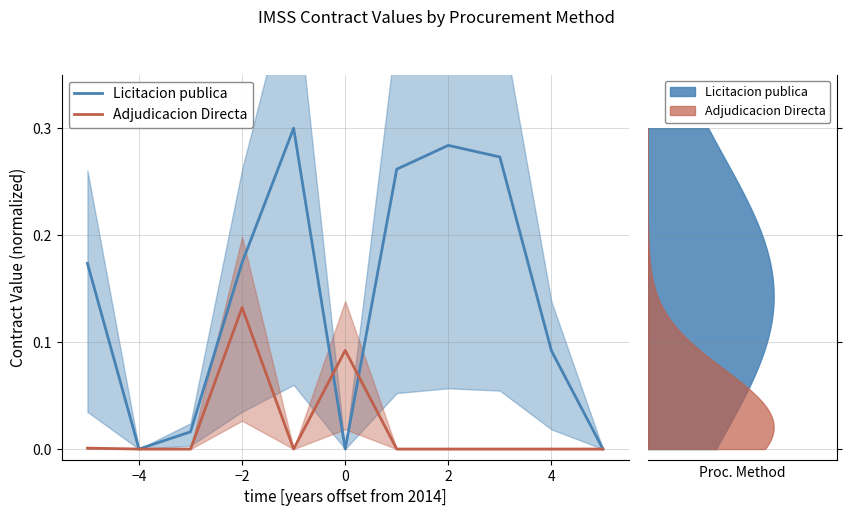

Reading left to right, extract all data points from this chart.

Licitacion publica: 0.2	0.0	0.0	0.2	0.3	0.0	0.3	0.3	0.3	0.1	0.0
Adjudicacion Directa: 0.0	0.0	0.0	0.1	0.0	0.1	0.0	0.0	0.0	0.0	0.0